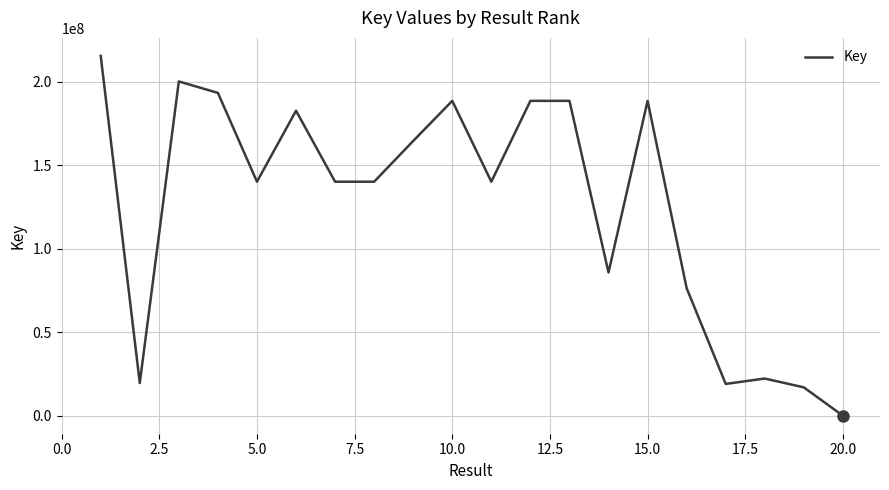

What is the greatest value displayed?

215474769